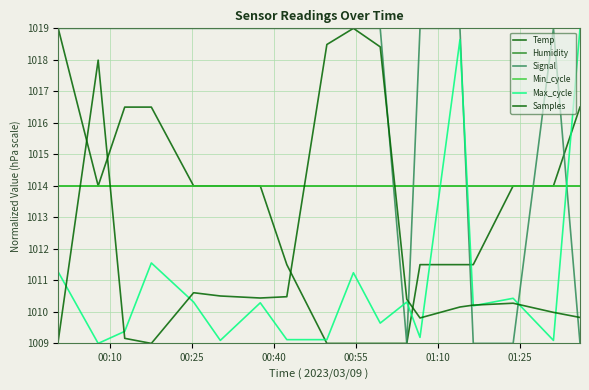

Does the chart have visible grid lines?

Yes